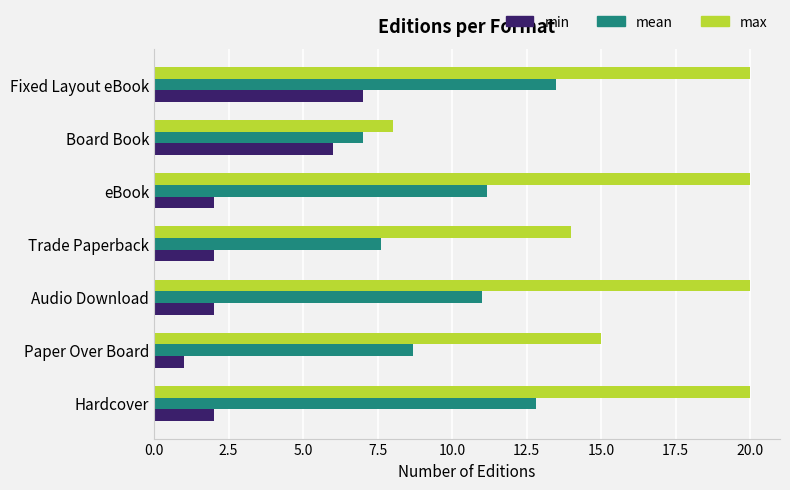

Rank the series by their average value, from highest to lowest.

max, mean, min